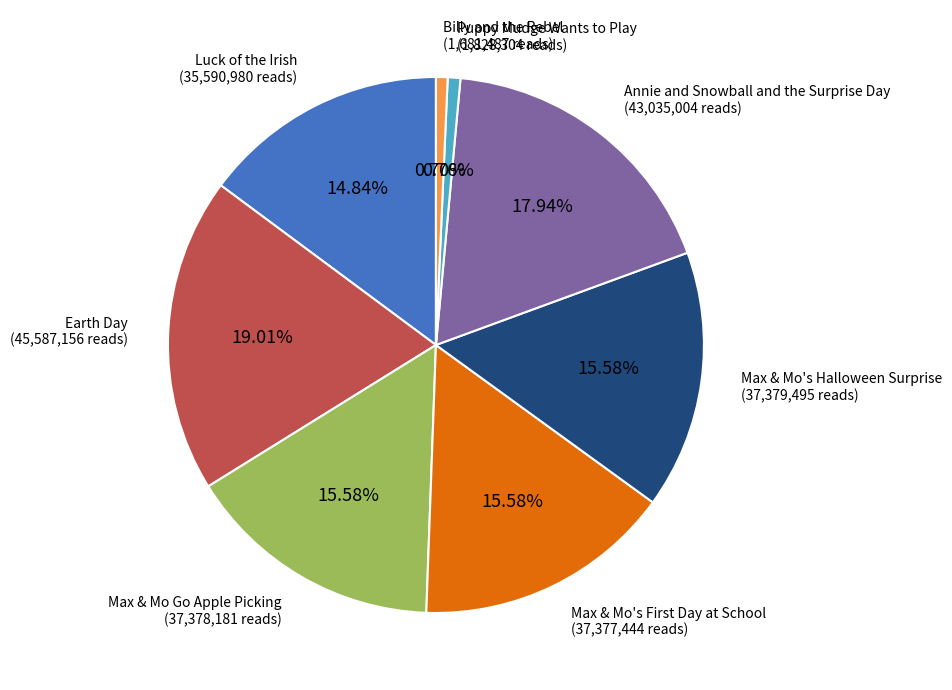

Which category has the biggest portion of the pie?

Earth Day